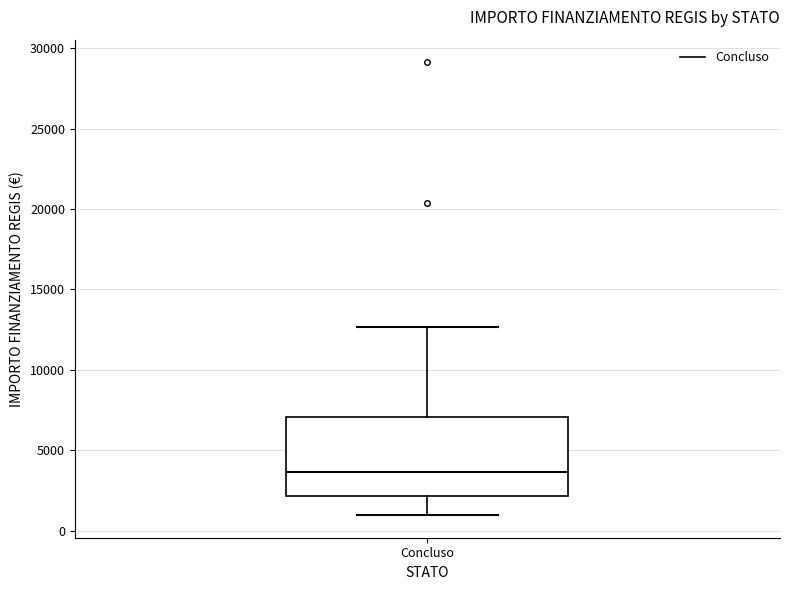

Transcribe this box plot: give where the median line is, the range the box spans, and where the two whiskers end, as read against the y-axis. The values are not printed on the chart, so give them approximately, as read against the axis.

median 3500, box 2000 to 7000, whiskers 1000 to 12500